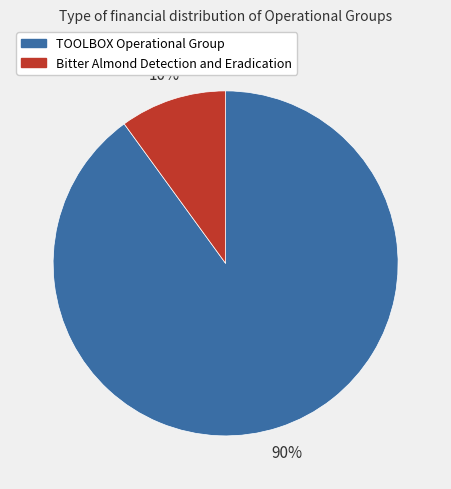

Is the sum of Bitter Almond Detection and Eradication and TOOLBOX Operational Group greater than half?

Yes